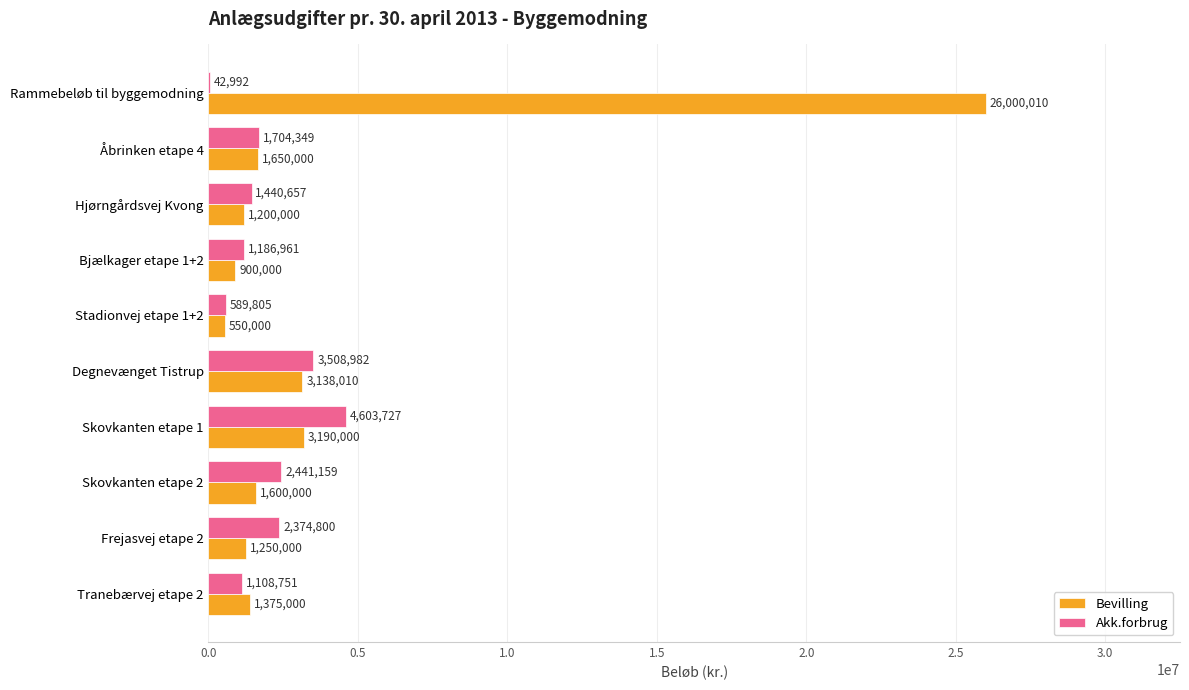

Which series has the largest total across all categories?

Bevilling